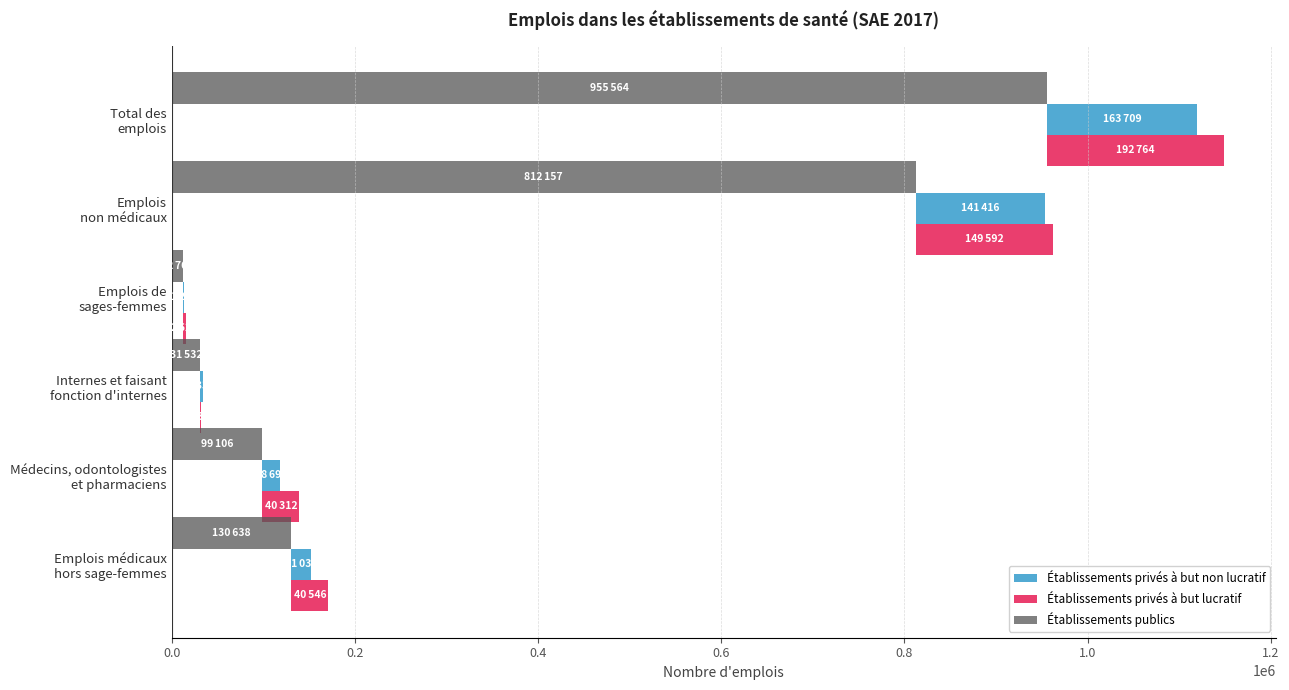

How many bars are there in total?

18